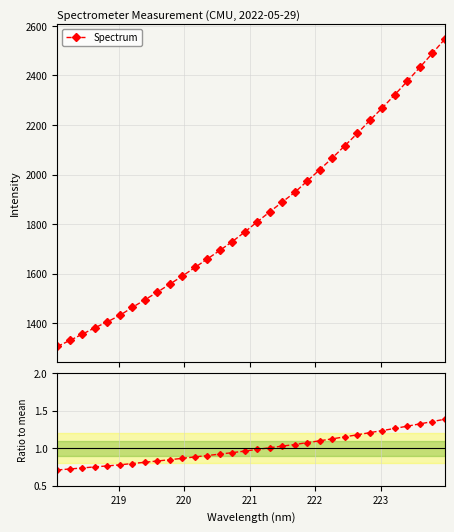

What is the lowest value of the Spectrum series?

1305.6